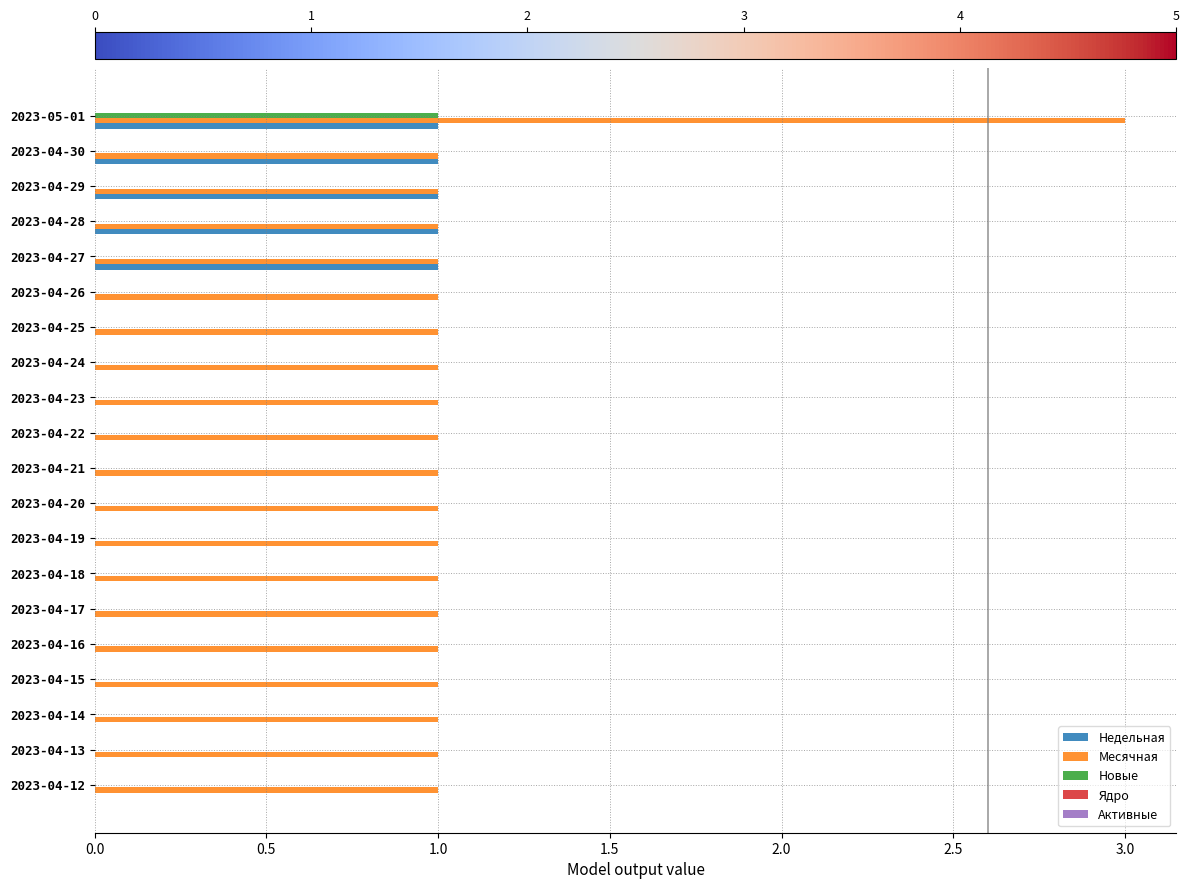

What is the highest value of the Месячная series?

3